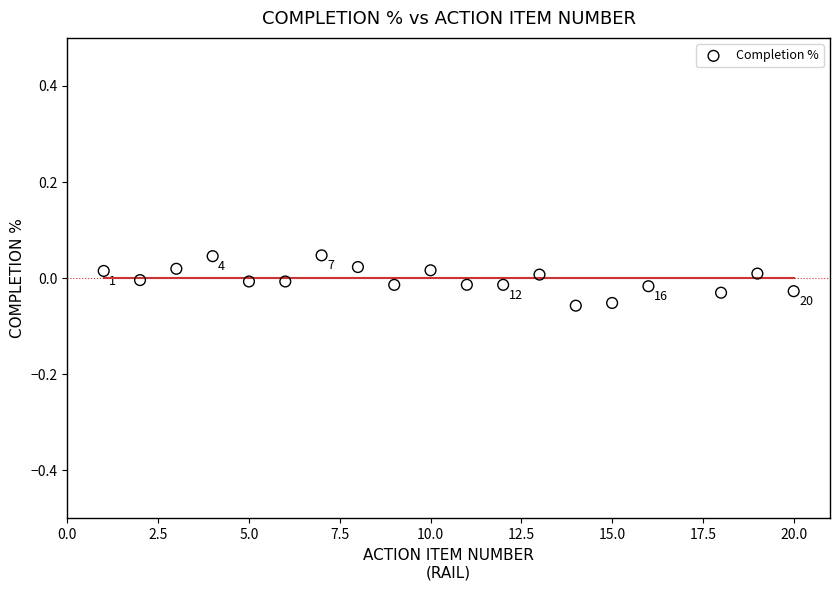

What is the range of X values (max minus min)?

19.0